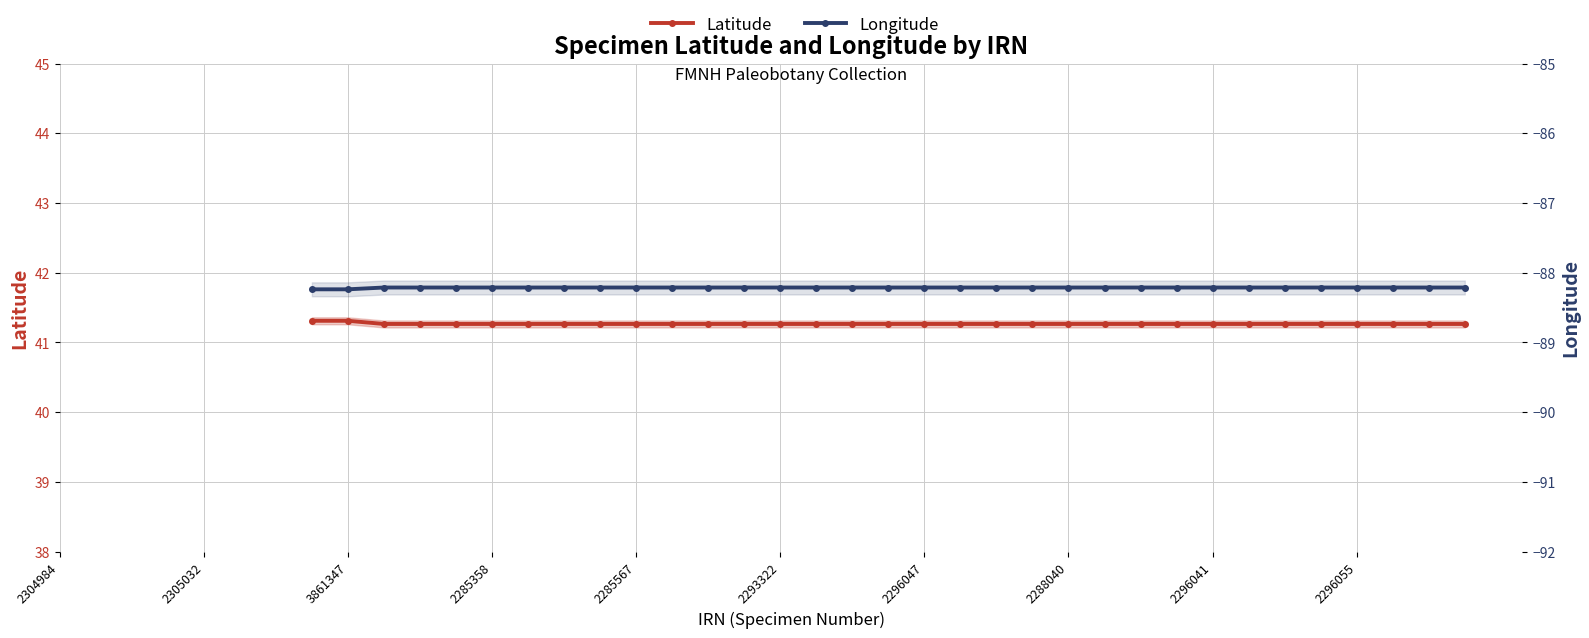

List the series in order of their peak value, lowest first.

Latitude, Longitude